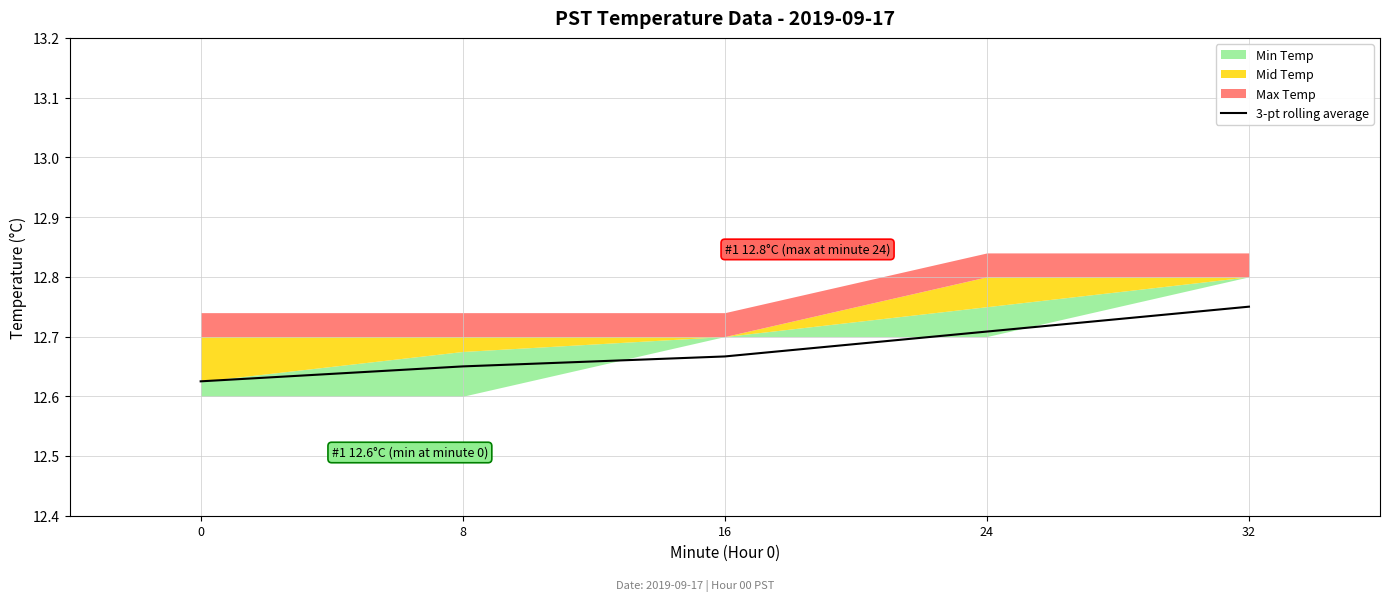

What is the sum of all values?

63.4